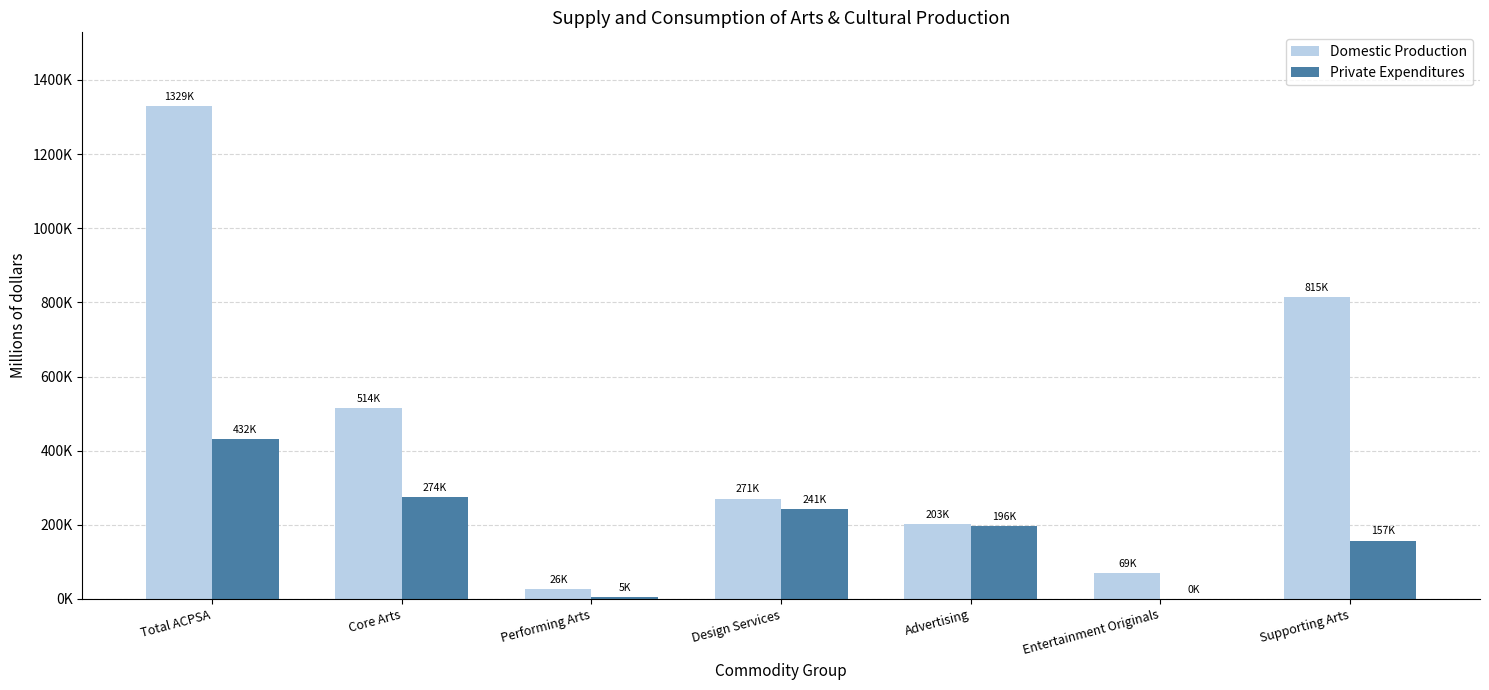

What are all the series names shown in the legend?

Domestic Production, Private Expenditures